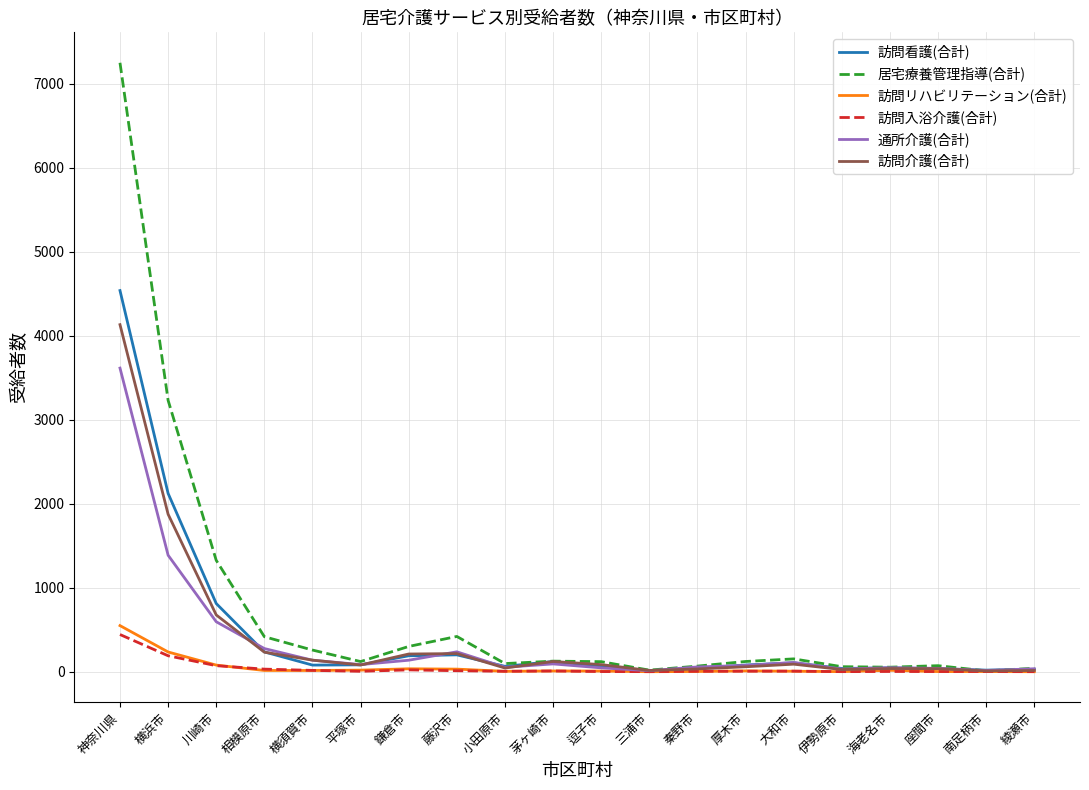

What are all the series names shown in the legend?

訪問看護(合計), 居宅療養管理指導(合計), 訪問リハビリテーション(合計), 訪問入浴介護(合計), 通所介護(合計), 訪問介護(合計)